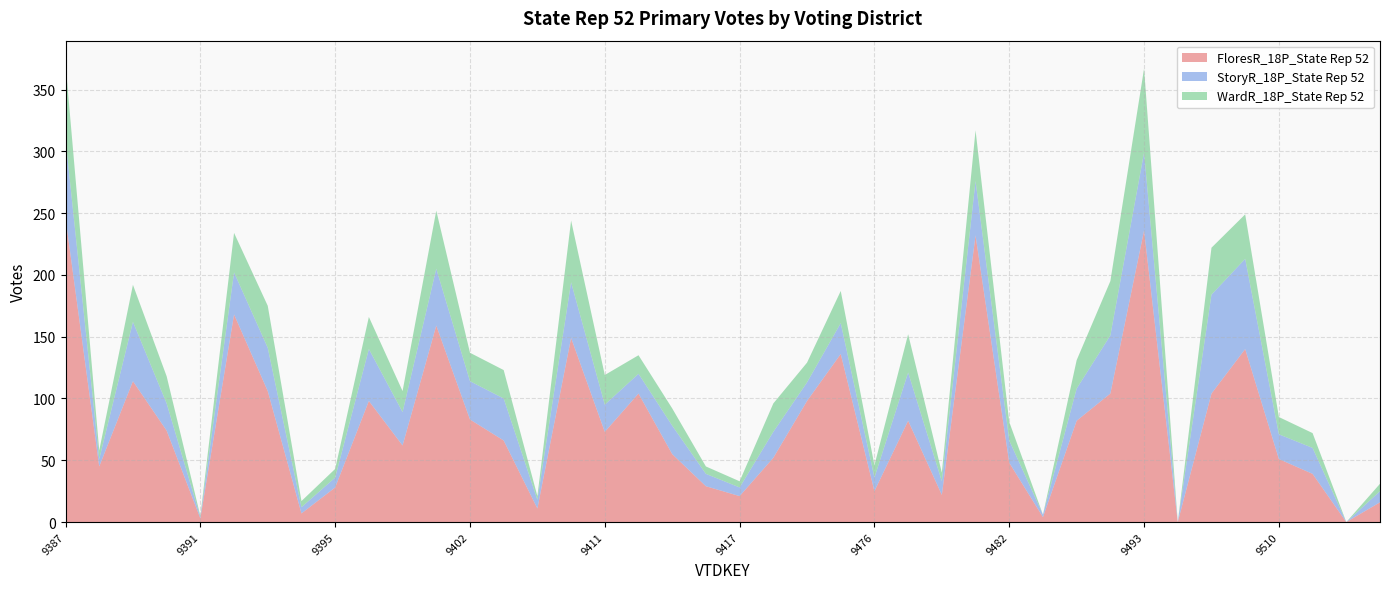

Reading left to right, extract all data points from this chart.

FloresR_18P_State Rep 52: 246	45	114	74	3	168	106	7	28	98	62	159	83	66	11	149	73	104	55	29	21	52	98	136	25	82	22	232	48	4	82	104	236	0	104	140	51	39	0	16
StoryR_18P_State Rep 52: 64	6	48	22	1	34	35	5	8	42	27	46	31	34	7	45	22	16	23	10	7	21	15	25	11	39	11	44	18	2	26	47	63	0	80	73	20	21	0	9
WardR_18P_State Rep 52: 61	7	30	22	1	32	34	5	7	26	17	47	23	23	3	50	24	15	14	6	5	23	16	26	10	31	7	41	15	0	23	44	68	0	38	36	14	12	0	6